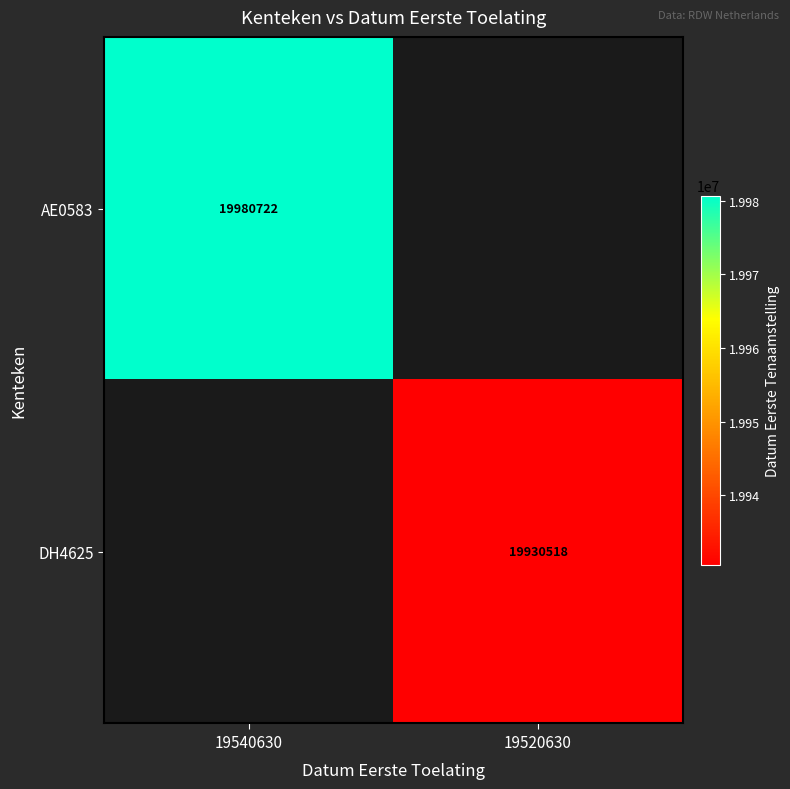

The AE0583 series shows 19980722 at 19540630. True or false?

True